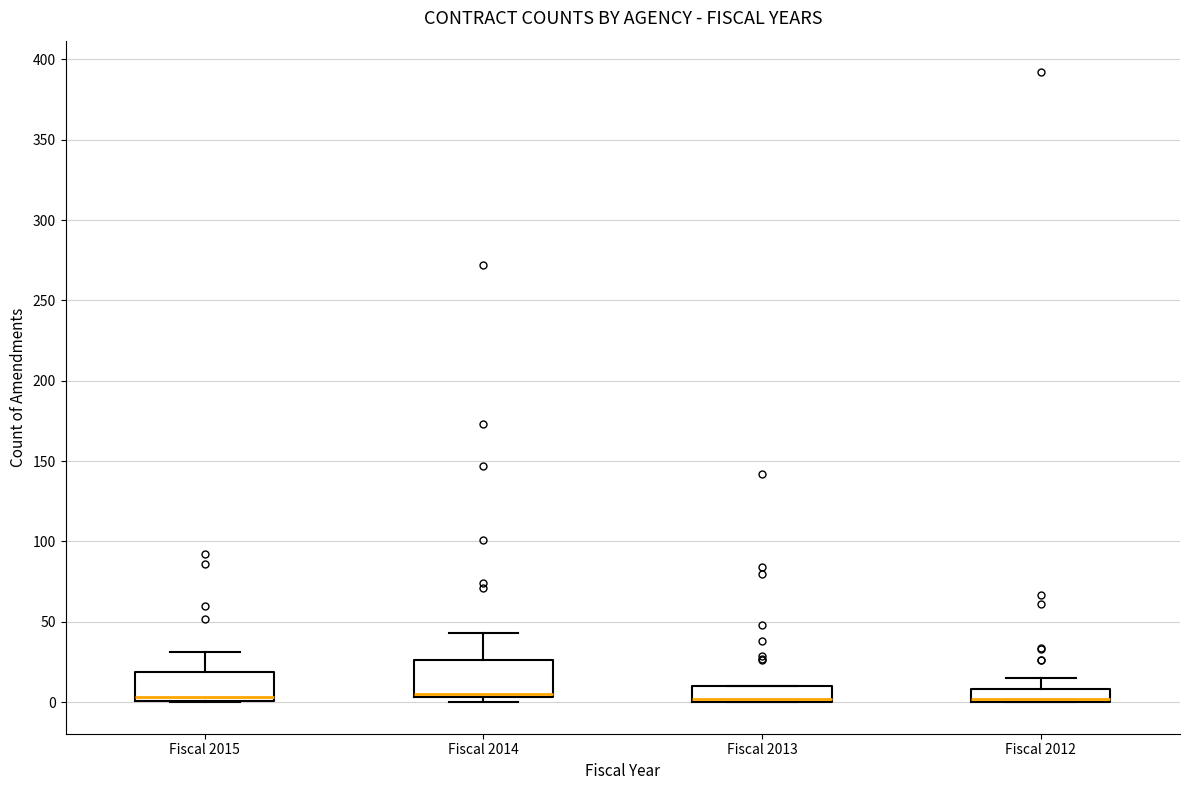

Reading left to right, transcribe this box plot: for each box, give where its median line is, the range the box spans, and where its two whiskers end, as read against the y-axis. The values are not printed on the chart, so give them approximately, as read against the axis.

Fiscal 2015: median 5, box 0 to 20, whiskers 0 to 30
Fiscal 2014: median 5 (just above the box's lower edge), box 5 to 25, whiskers 0 to 45
Fiscal 2013: median 0 (just above the box's lower edge), box 0 to 10, whiskers 0 to 10
Fiscal 2012: median 0 (just above the box's lower edge), box 0 to 10, whiskers 0 to 15